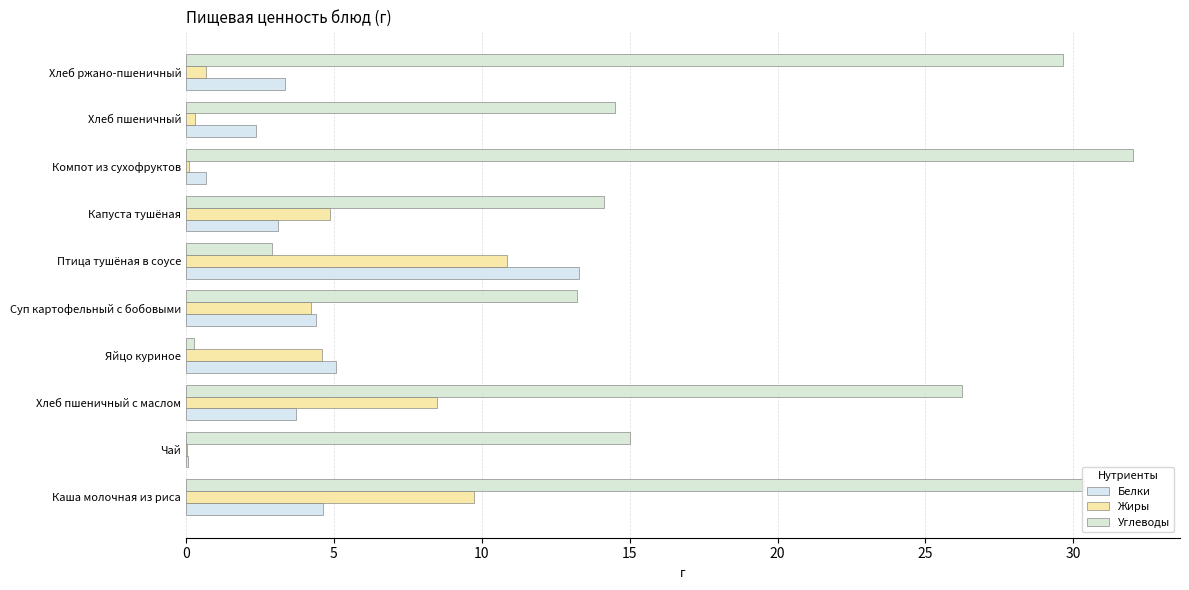

What position from the left is Яйцо куриное?

4